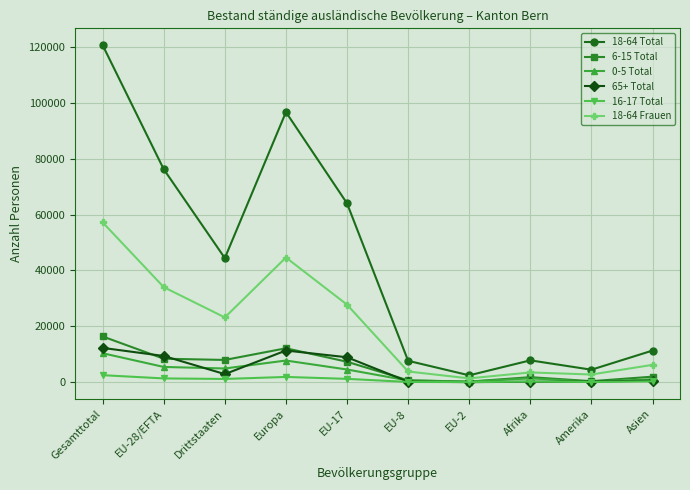

True or false: 16-17 Total and 18-64 Frauen intersect in this chart.

False